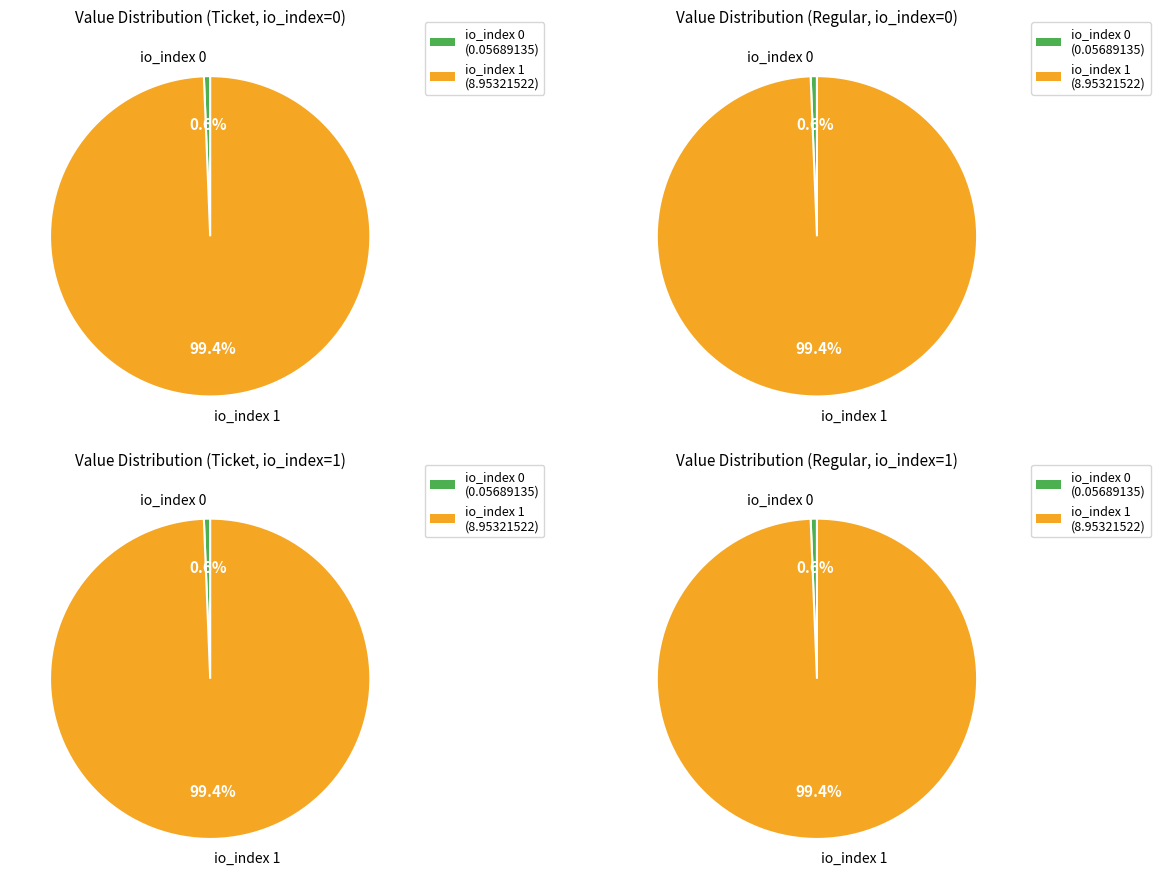

How many segments does this pie chart have?

2